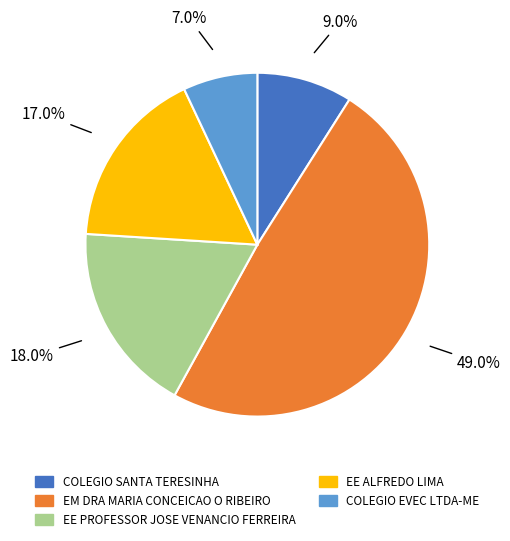

What is the largest slice in the pie chart?

EM DRA MARIA CONCEICAO O RIBEIRO